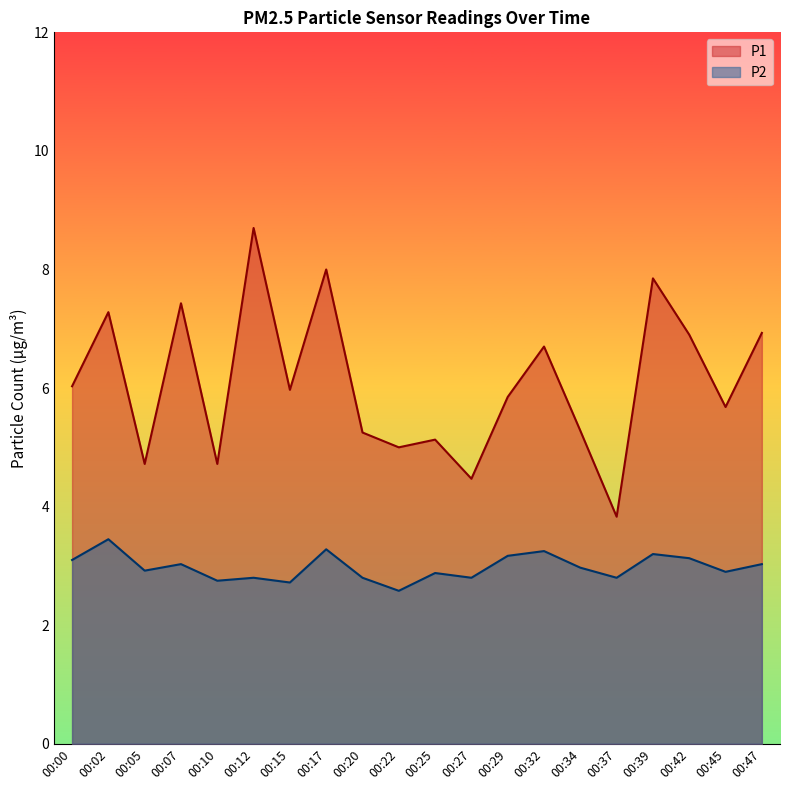

Is the value of P1 at 00:47 greater than the value of P2 at 00:22?

Yes